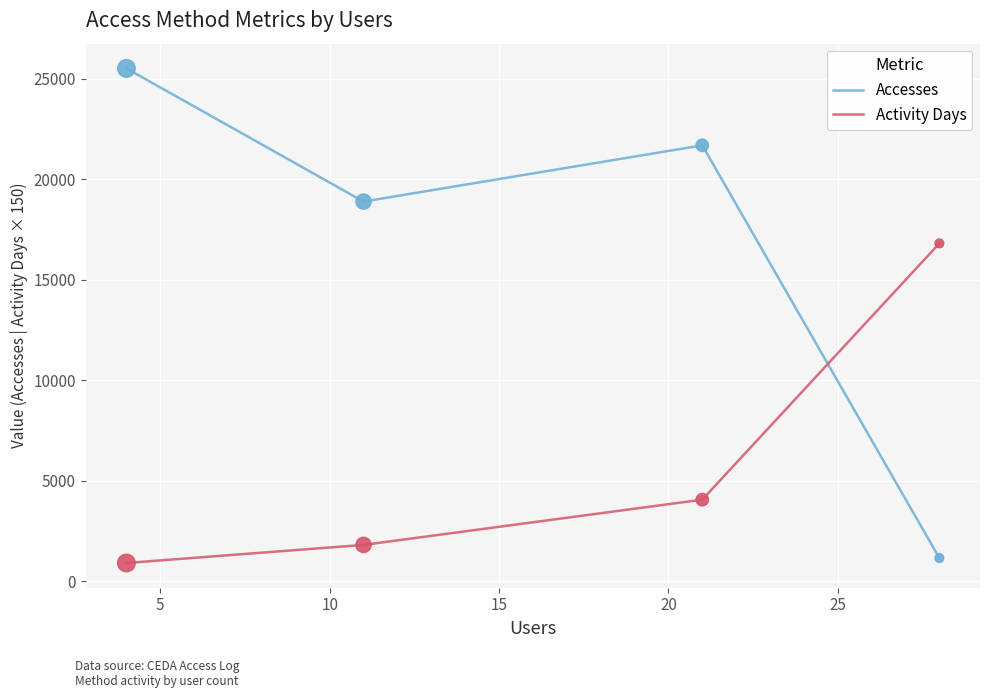

What are all the series names shown in the legend?

Accesses, Activity Days